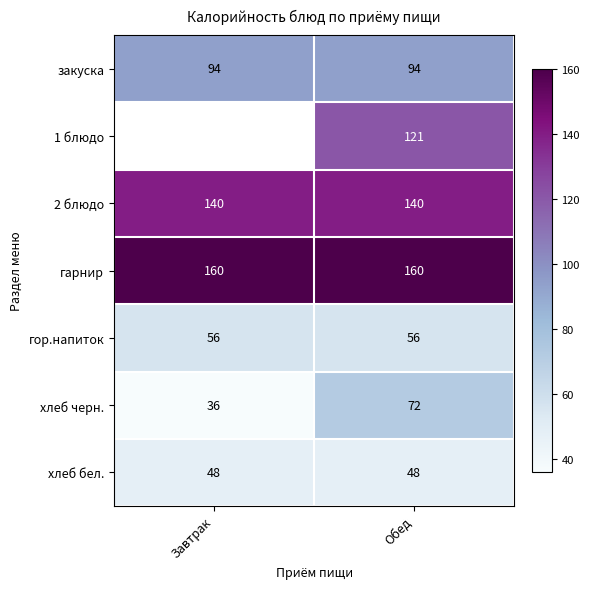

What is the sum of all гор.напиток values?

112